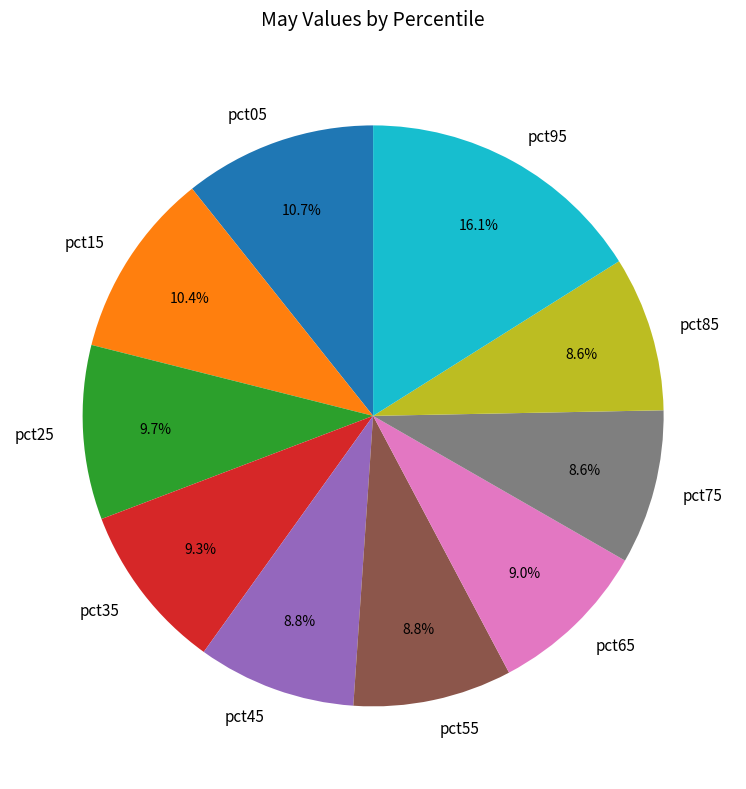

Is the sum of pct95 and pct85 greater than half?

No